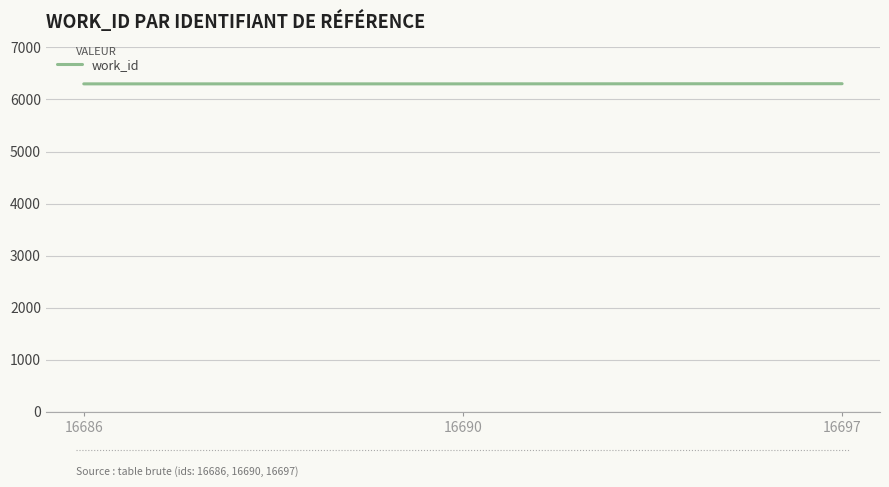

What is the minimum value shown in the chart?

6300